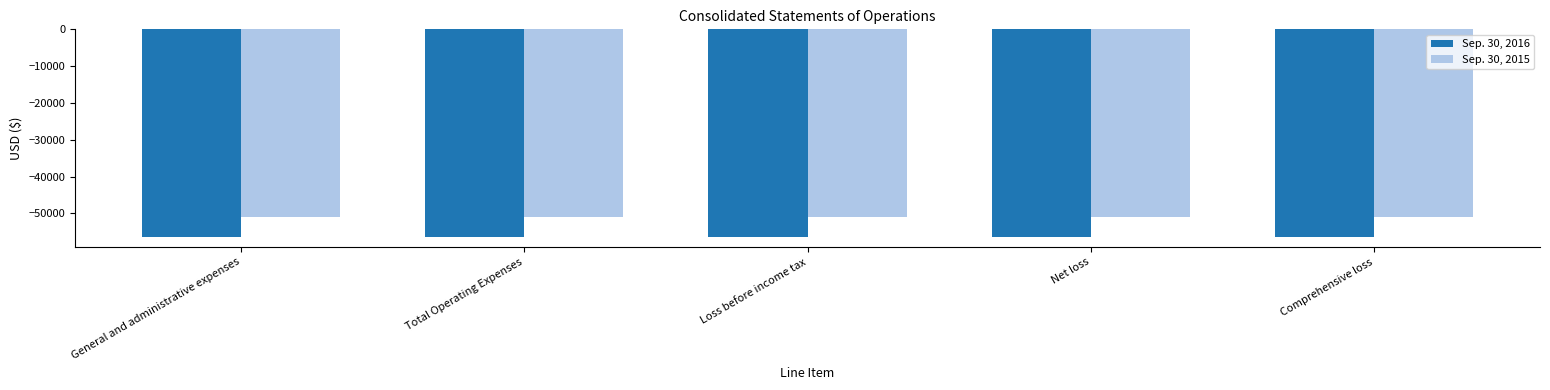

What is the greatest value displayed?

-51066